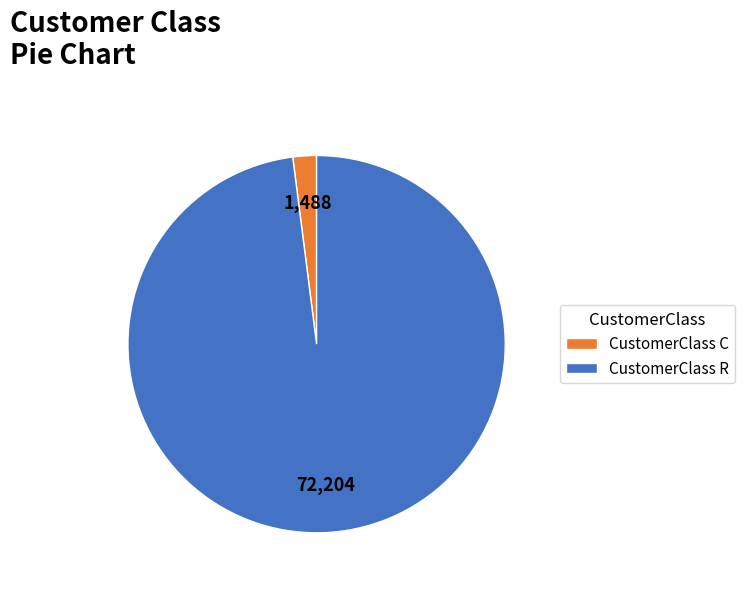

Which has a higher value, CustomerClass R or CustomerClass C?

CustomerClass R